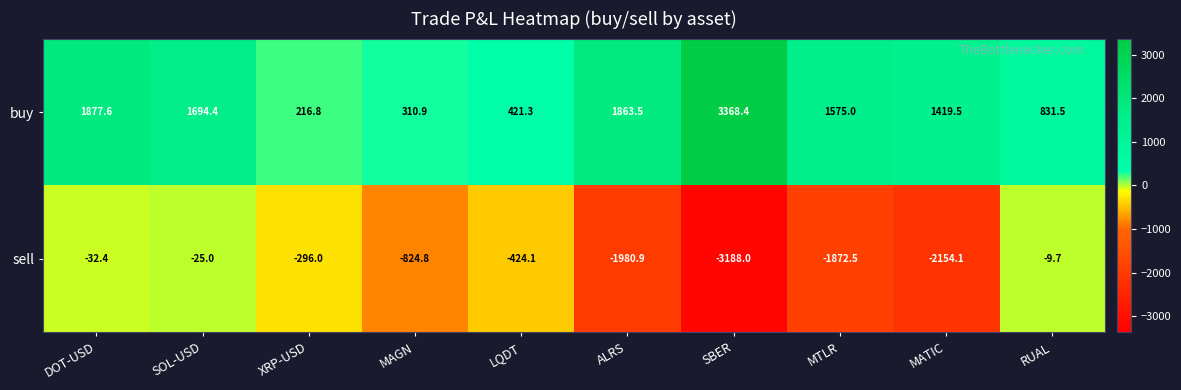

List the series in order of their peak value, lowest first.

sell, buy